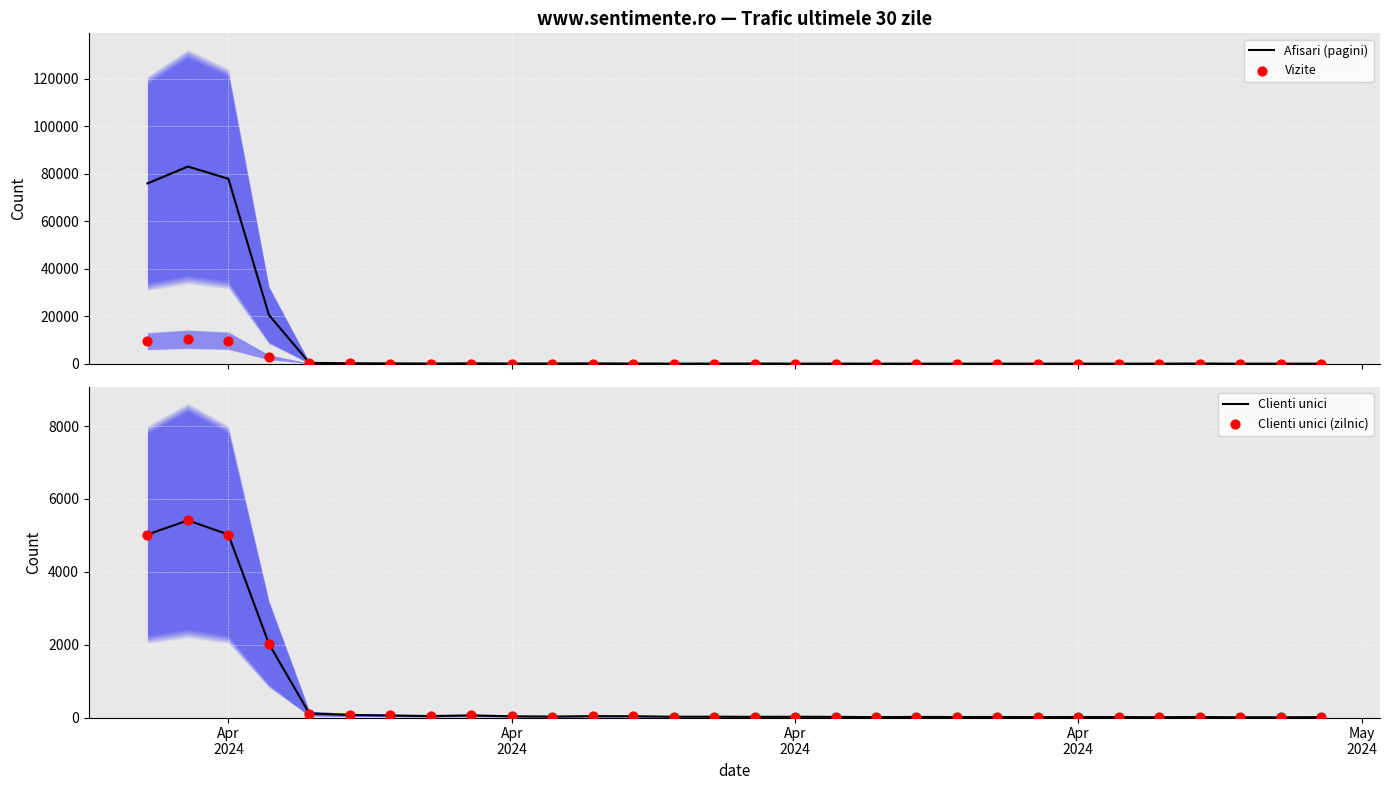

What is the highest value of the Afisari (pagini) series?

83024